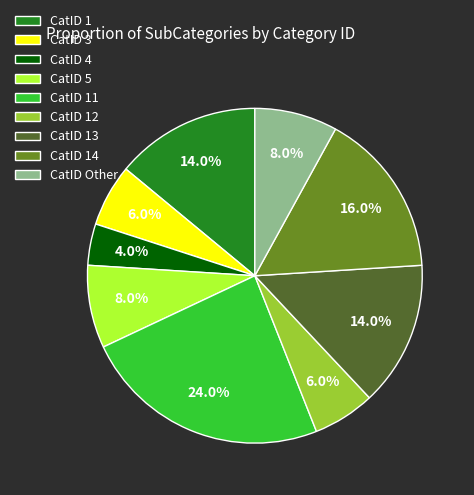

Do CatID 13 and CatID 5 together represent more than half of the pie?

No